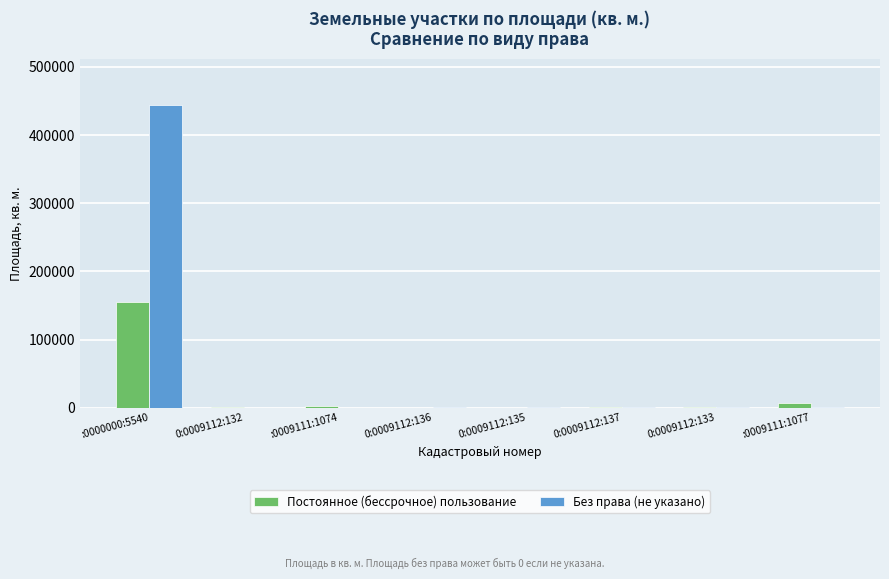

Which series has the largest total across all categories?

Без права (не указано)